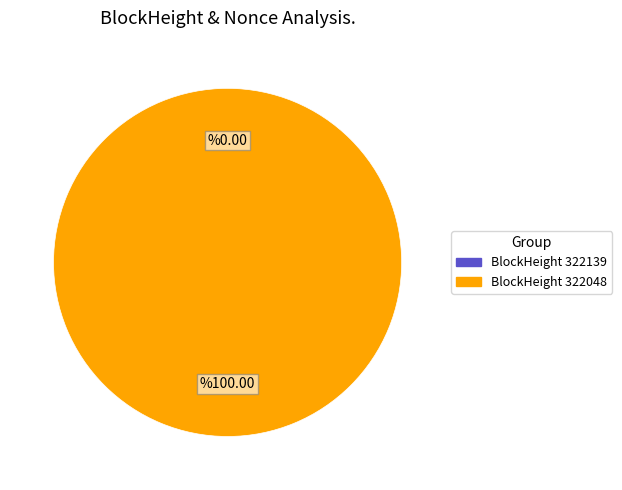

True or false: 322048 accounts for 85% of the total.

False